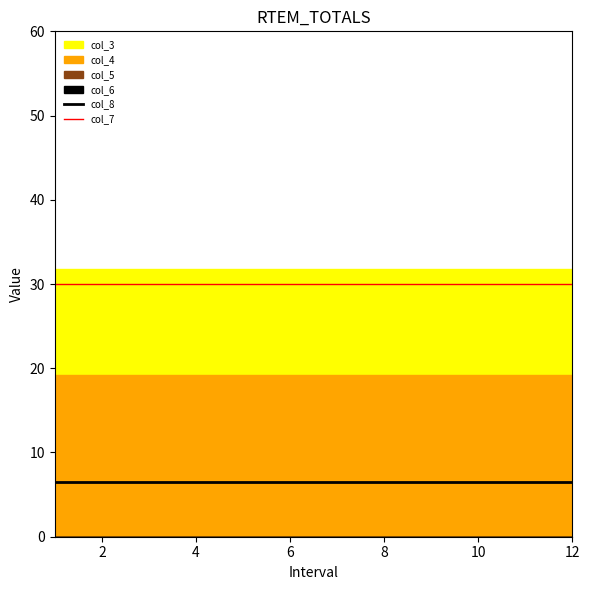

True or false: col_7 and col_8 intersect in this chart.

False